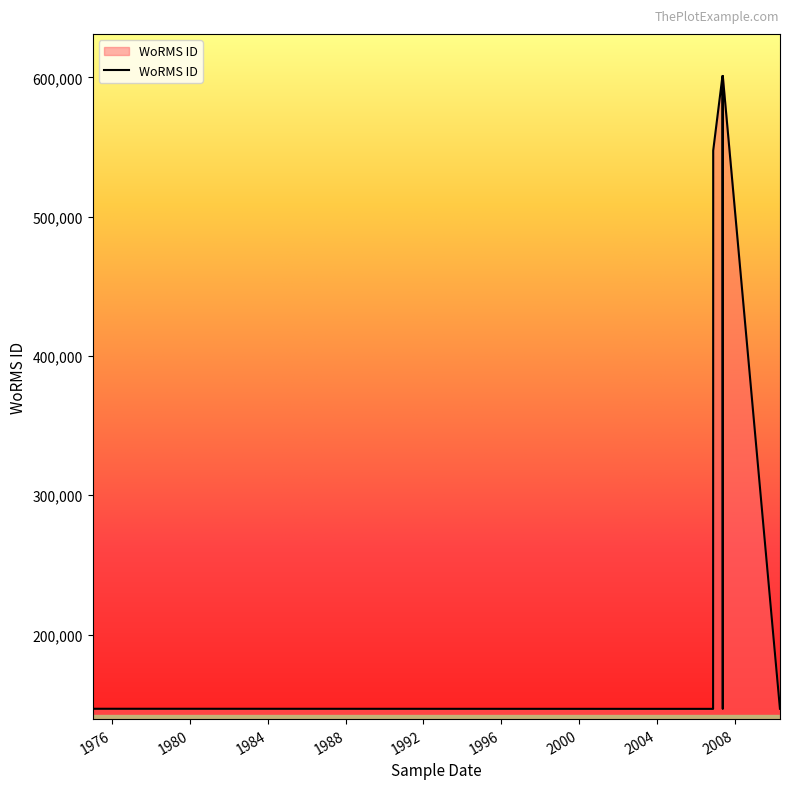

True or false: the data has more than 1 interior local peaks.

True